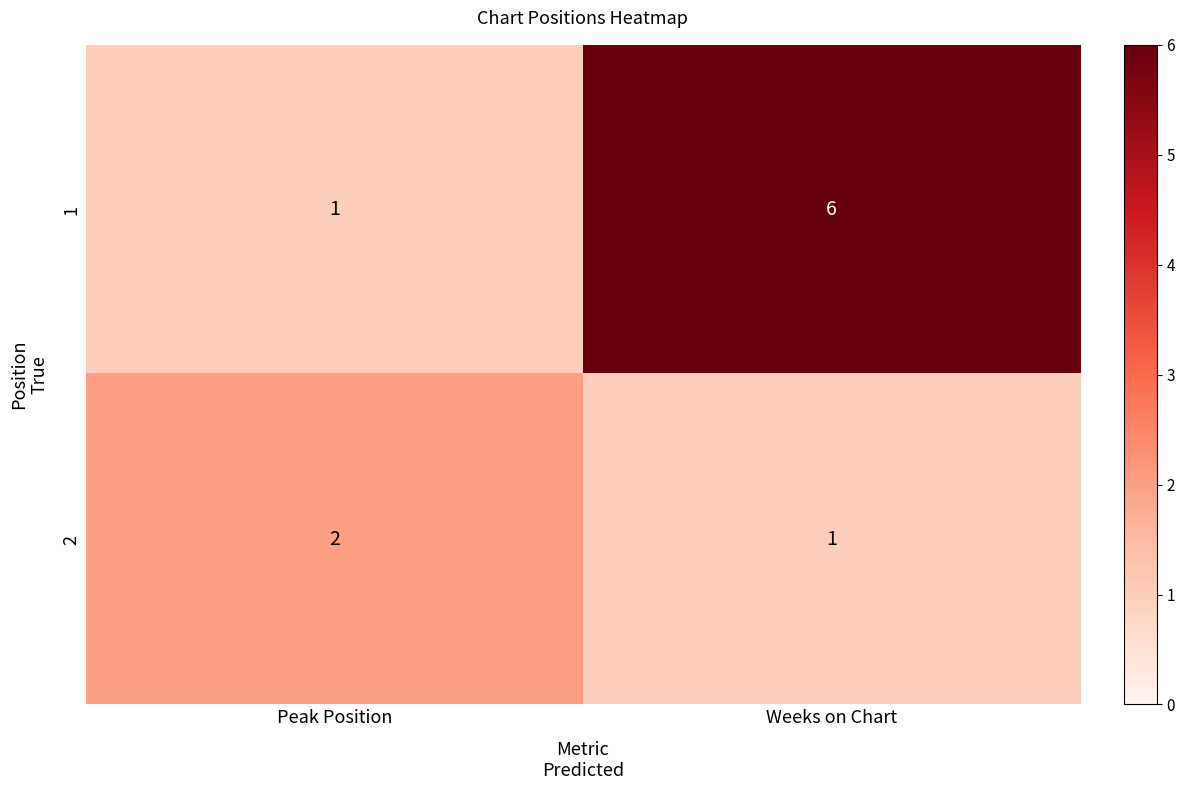

Rank the series by their average value, from highest to lowest.

1, 2